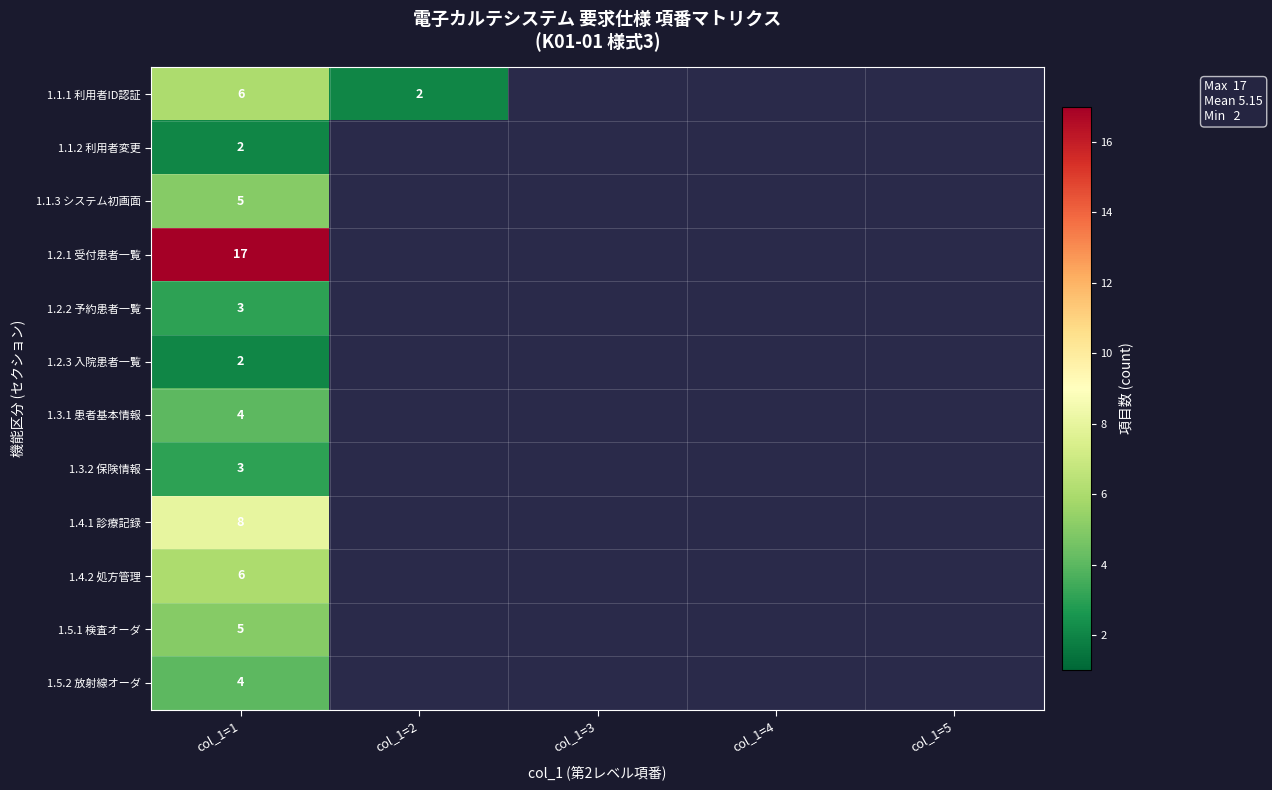

What is the difference between the highest and lowest values at col_1=1?

15